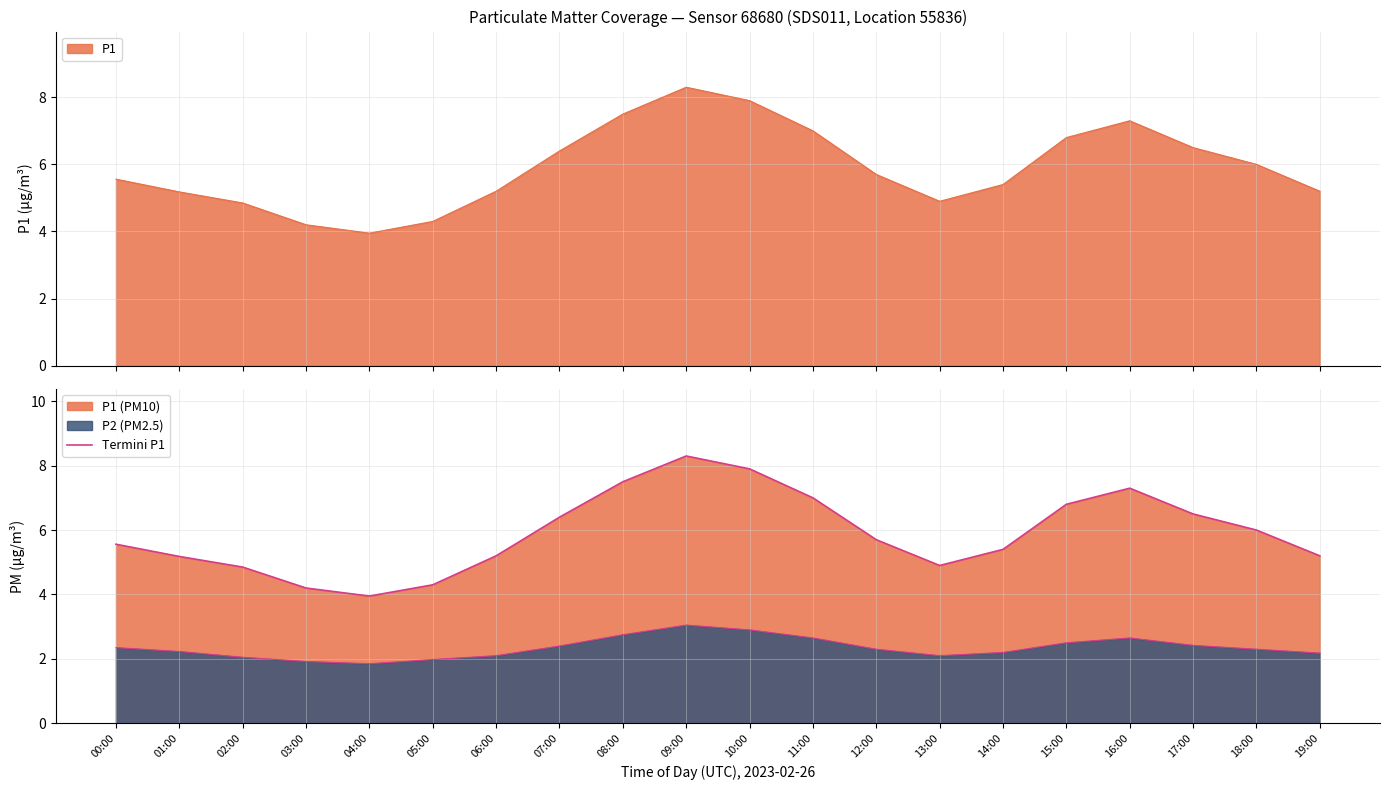

Where does the data first go above 5?

00:00